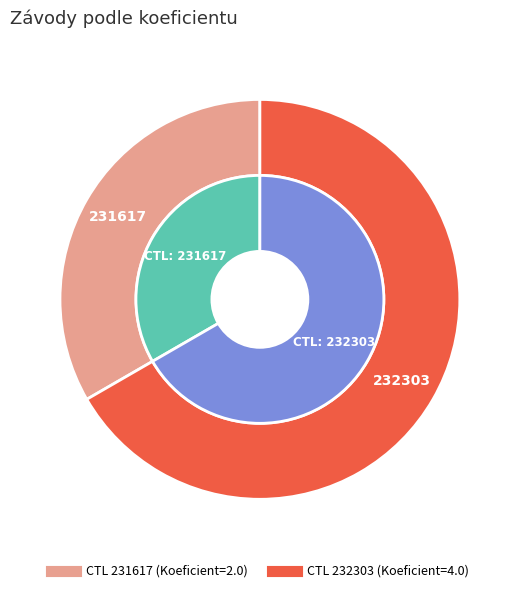

To the nearest percent, what is the difference between the largest and smallest slice percentages?

33%